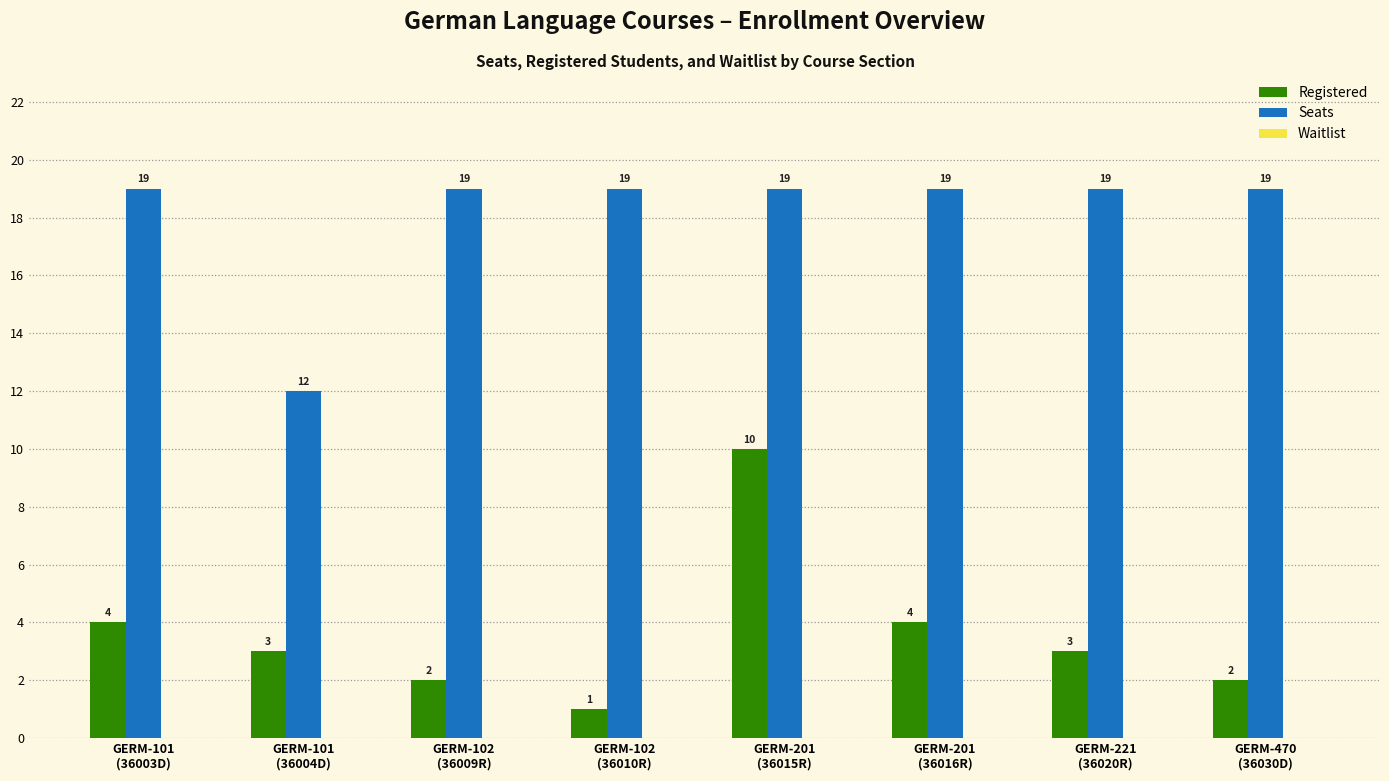

List the series in order of their overall mean, highest first.

Seats, Registered